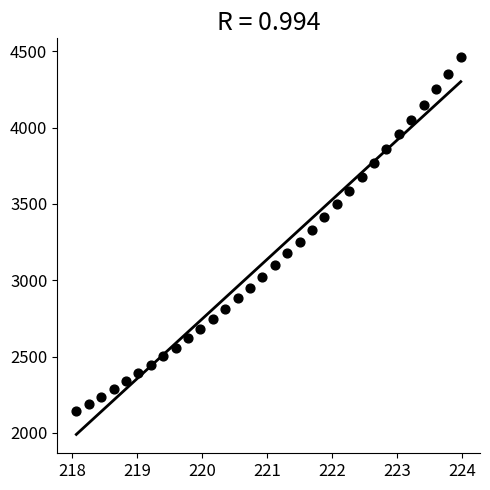

What is the range of Y values (max minus min)?

2317.1